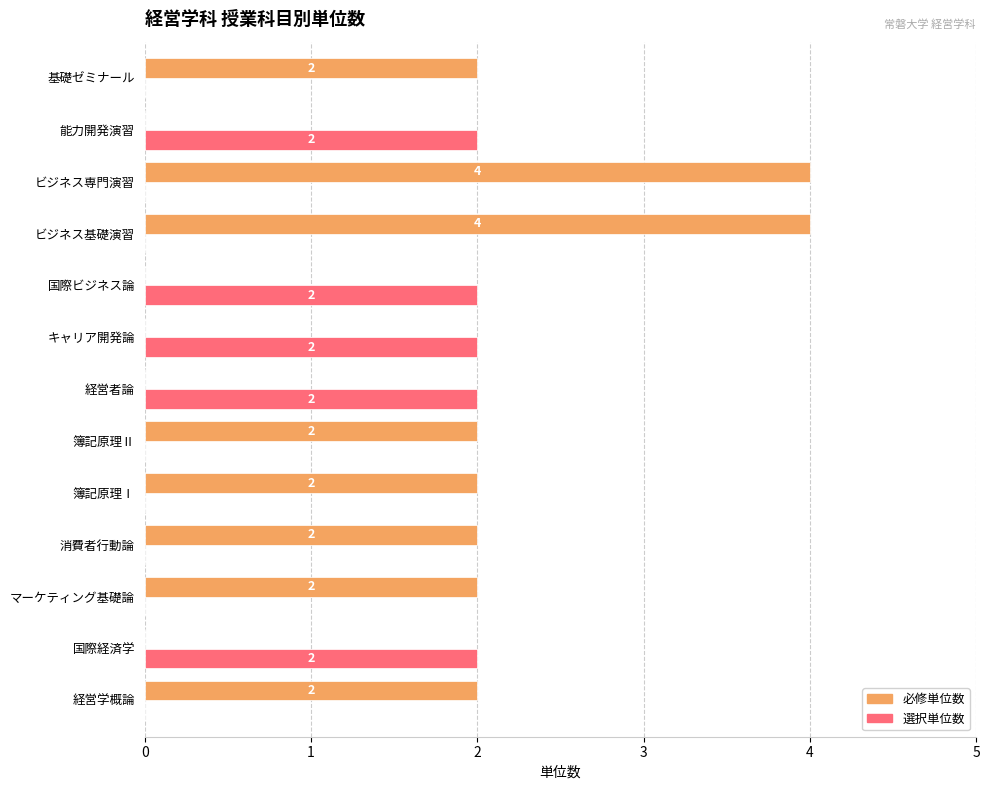

Is the value of 必修単位数 at ビジネス基礎演習 greater than the value of 選択単位数 at マーケティング基礎論?

Yes